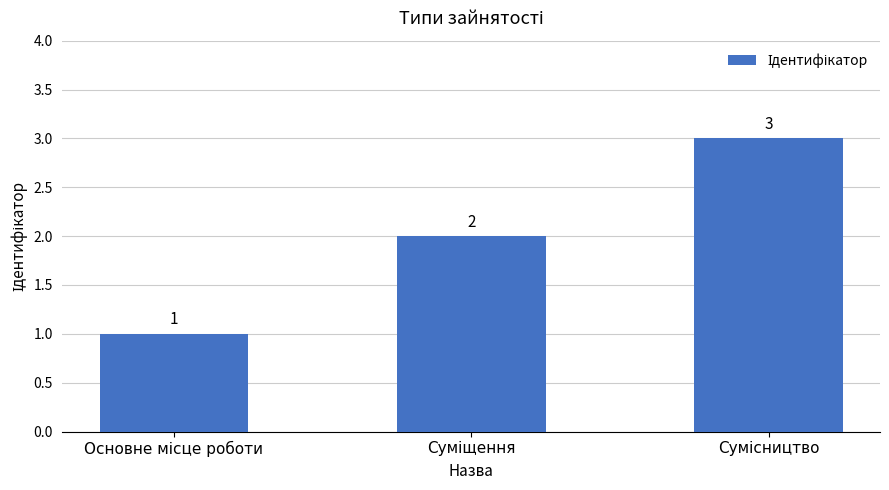

Count the values in the range 1 to 3.

3